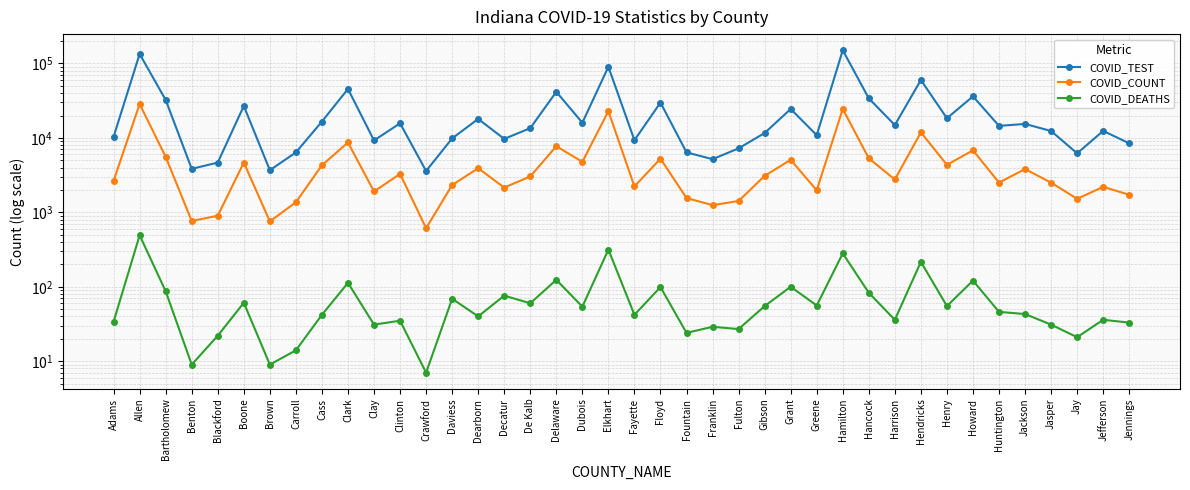

True or false: COVID_TEST and COVID_DEATHS cross at least once.

False